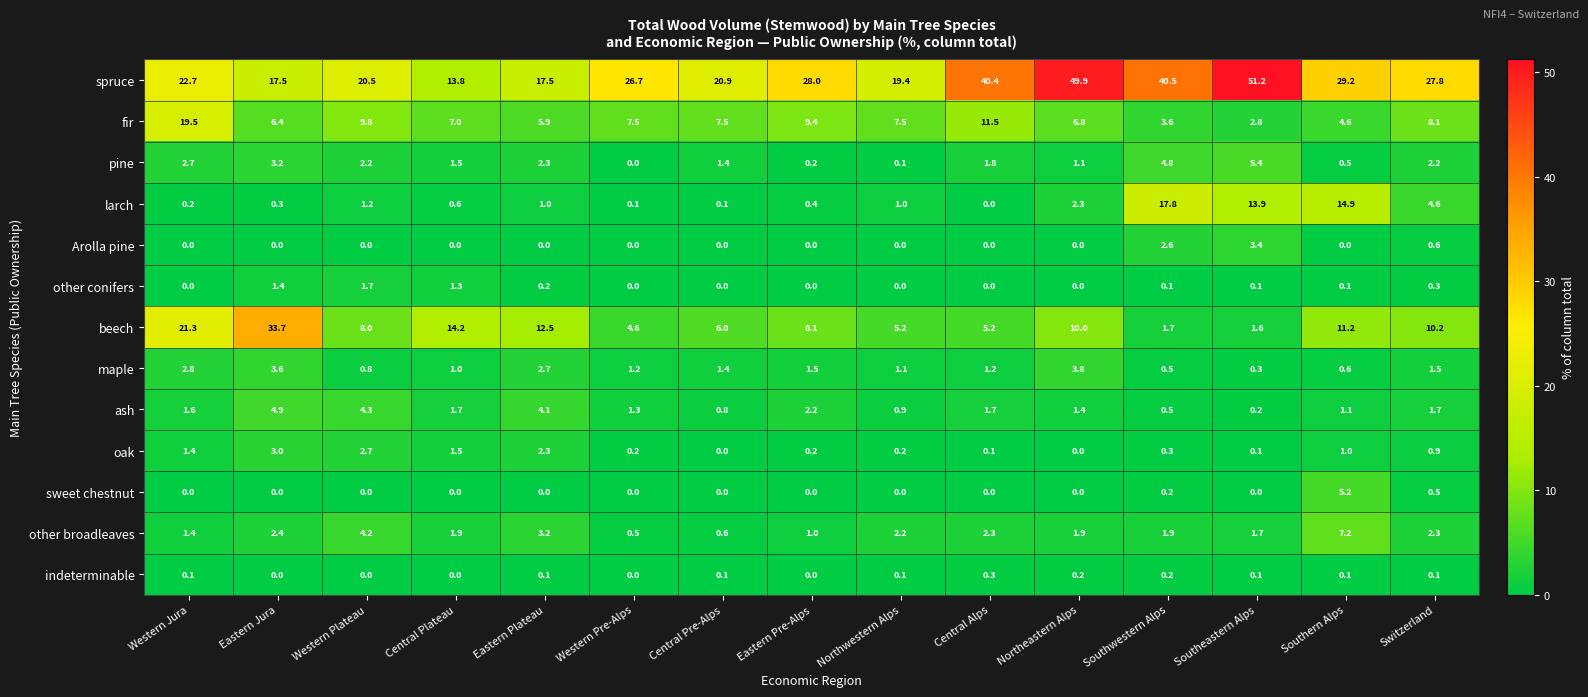

How many data points does each series have?

15